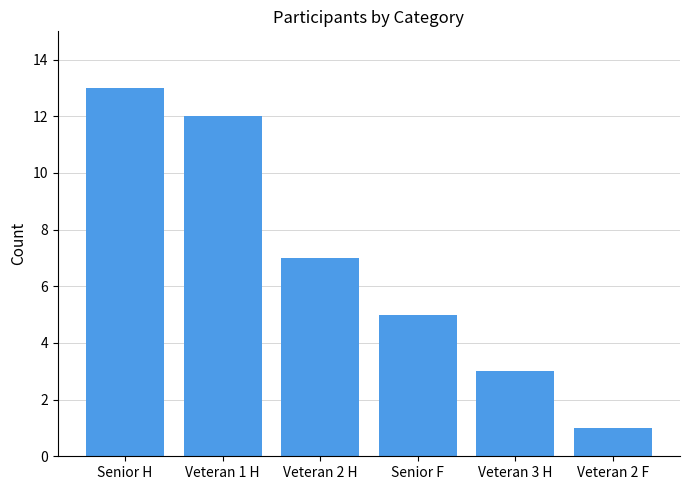

What is the maximum value shown in the chart?

13